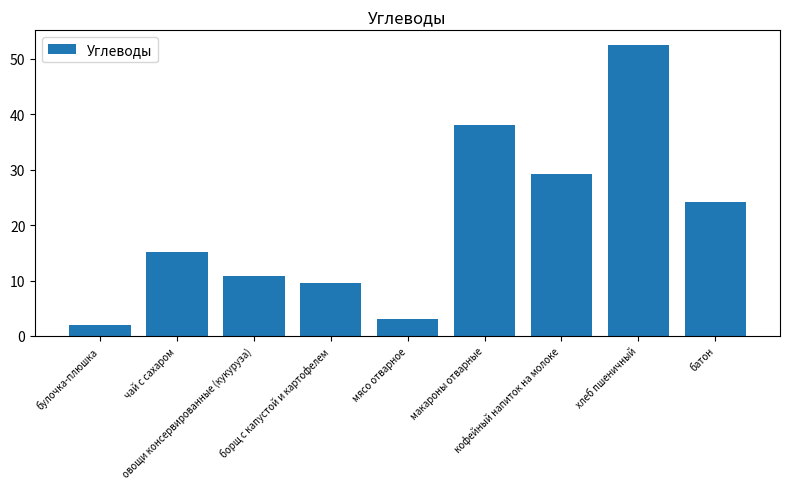

Between овощи консервированные (кукуруза) and макароны отварные, which is larger?

макароны отварные